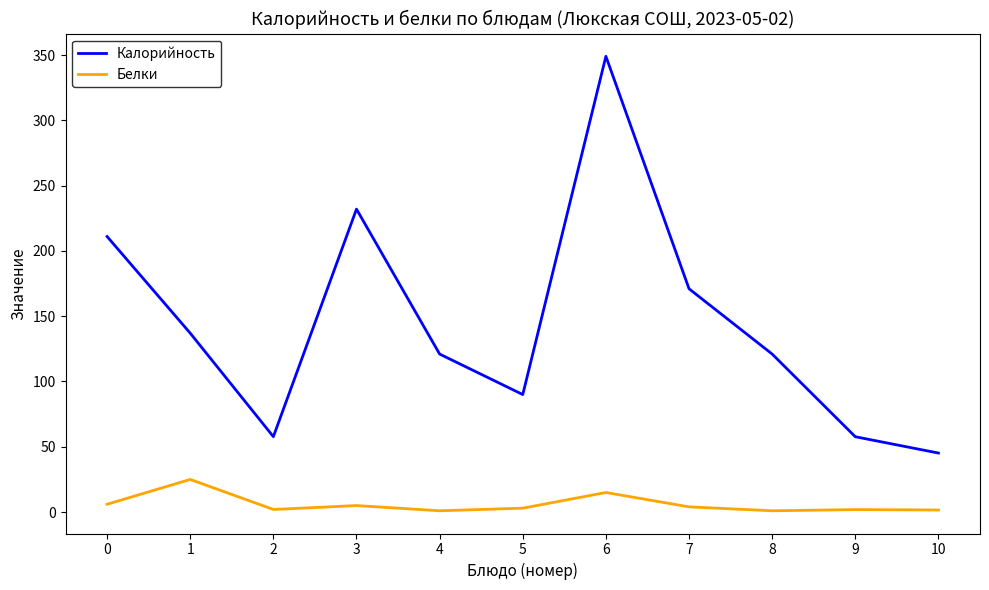

What is the spread (max minus min) of values at 5?

87.0